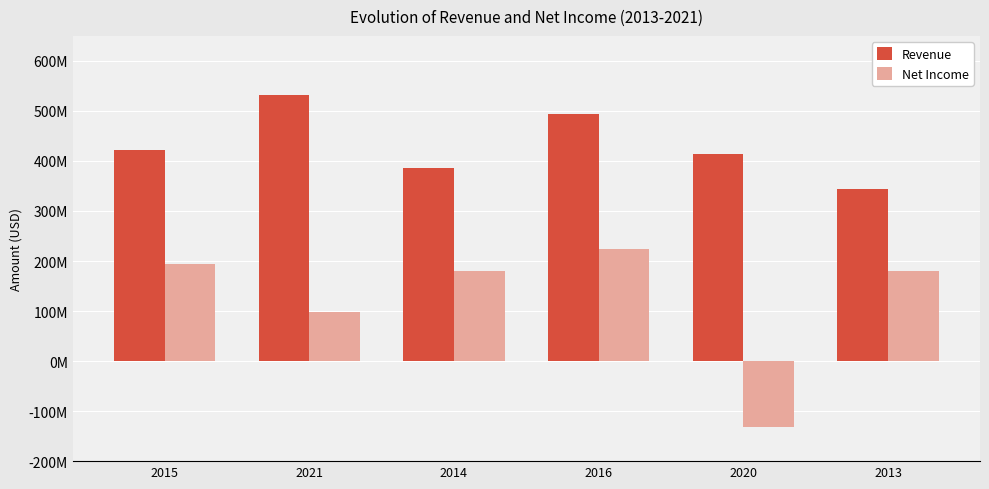

What is the label of the 6th bar from the right?

2015